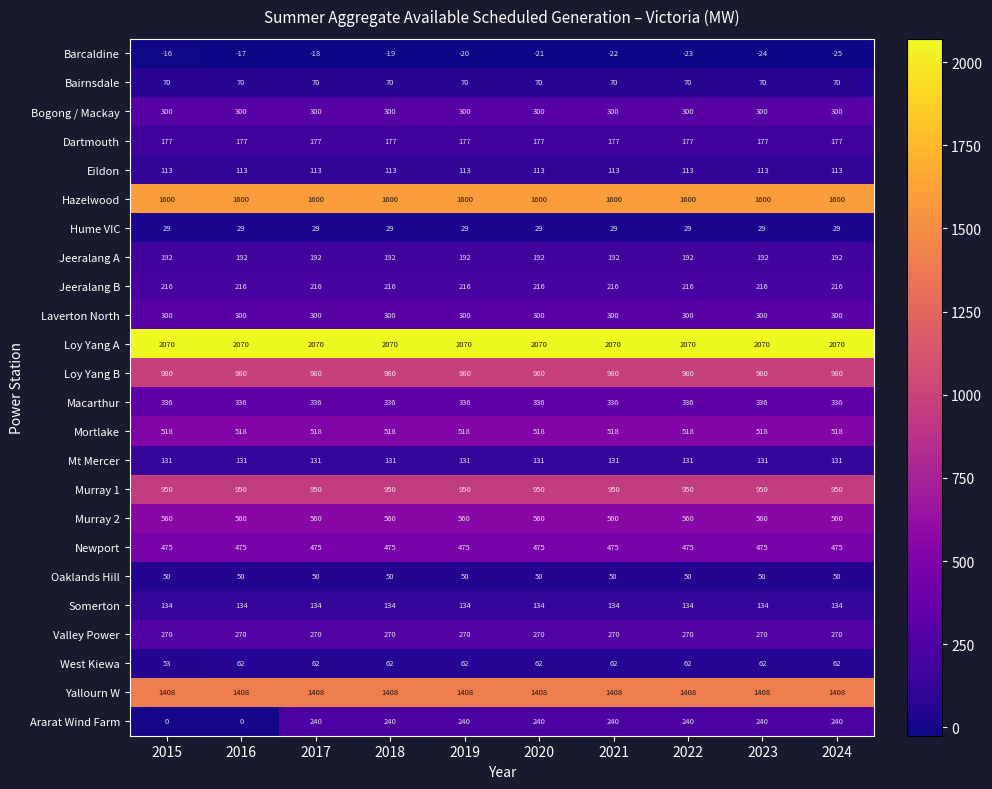

What is the spread (max minus min) of values at 2016?

2087